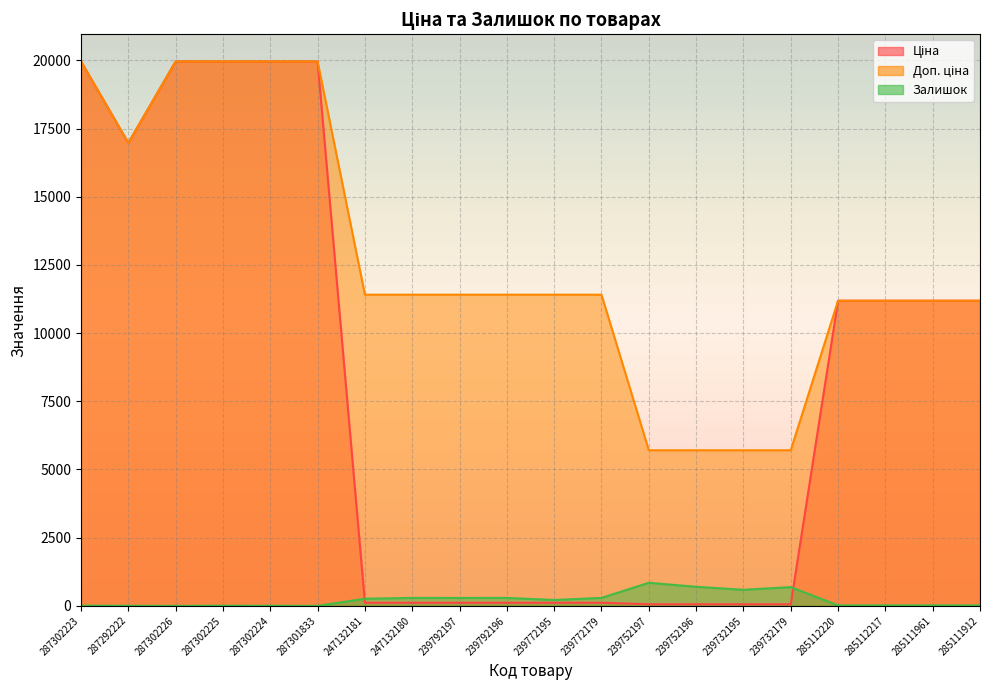

What is the difference between the Ціна values at 287301833 and 239772195?

19850.1